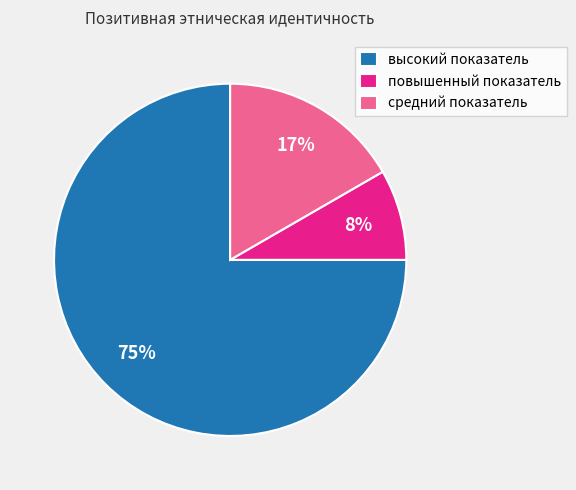

Is there a majority slice in this chart?

Yes